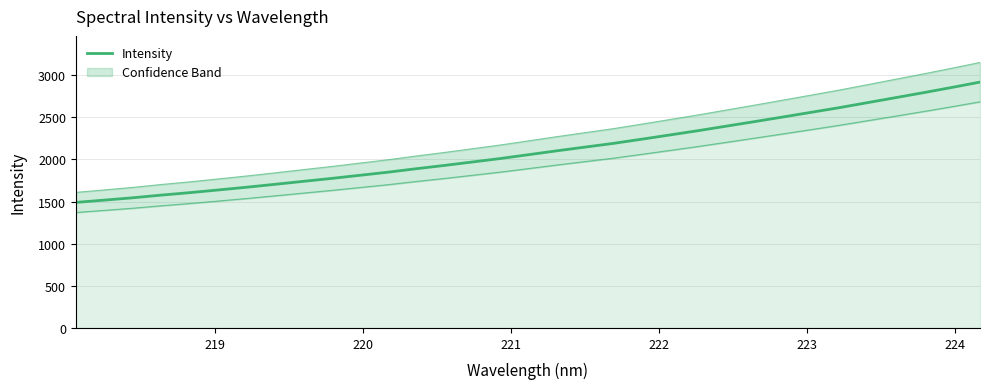

True or false: the data has more than 0 interior local peaks.

False